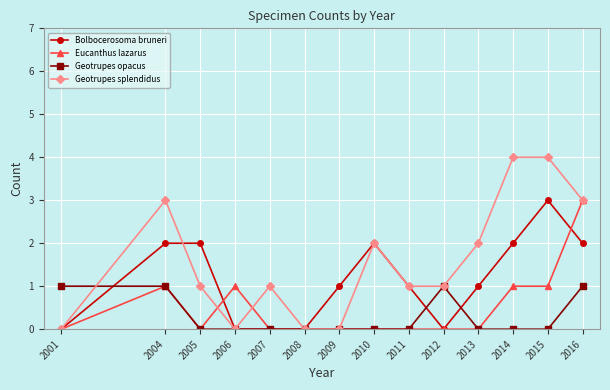

Reading right to left, extract all data points from this chart.

Bolbocerosoma bruneri: 2016=2	2015=3	2014=2	2013=1	2012=0	2011=1	2010=2	2009=1	2008=0	2007=0	2006=0	2005=2	2004=2	2001=0
Eucanthus lazarus: 2016=3	2015=1	2014=1	2013=0	2012=0	2011=0	2010=0	2009=0	2008=0	2007=0	2006=1	2005=0	2004=1	2001=0
Geotrupes opacus: 2016=1	2015=0	2014=0	2013=0	2012=1	2011=0	2010=0	2009=0	2008=0	2007=0	2006=0	2005=0	2004=1	2001=1
Geotrupes splendidus: 2016=3	2015=4	2014=4	2013=2	2012=1	2011=1	2010=2	2009=0	2008=0	2007=1	2006=0	2005=1	2004=3	2001=0